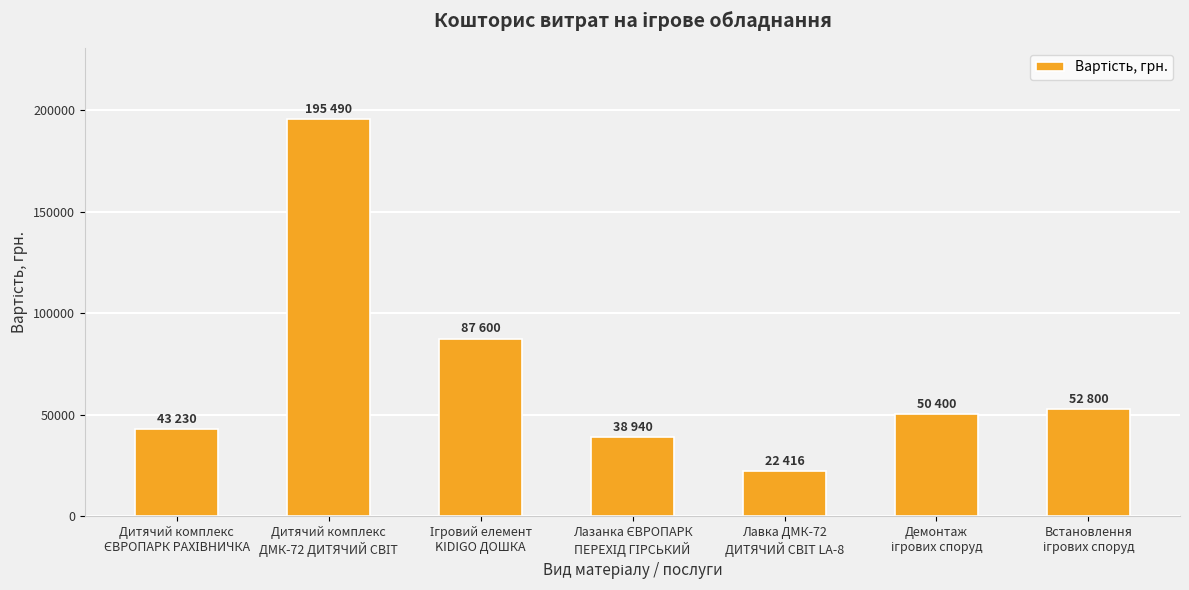

What is the value of the 2nd bar from the left?

195490